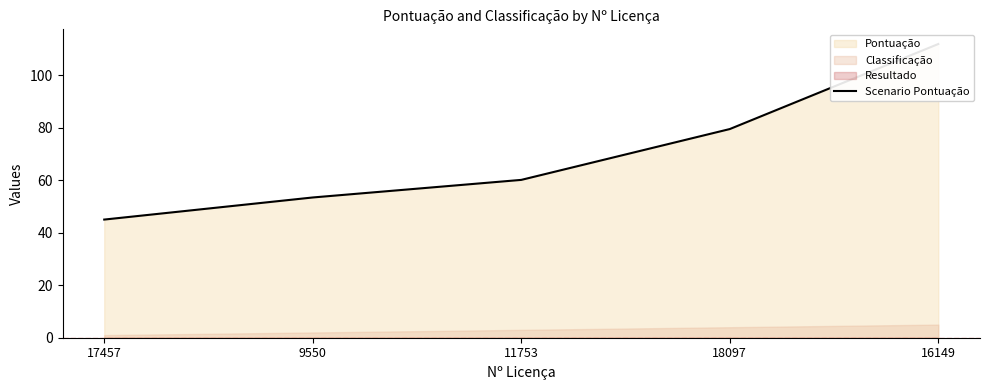

How many lines are shown in the chart?

1